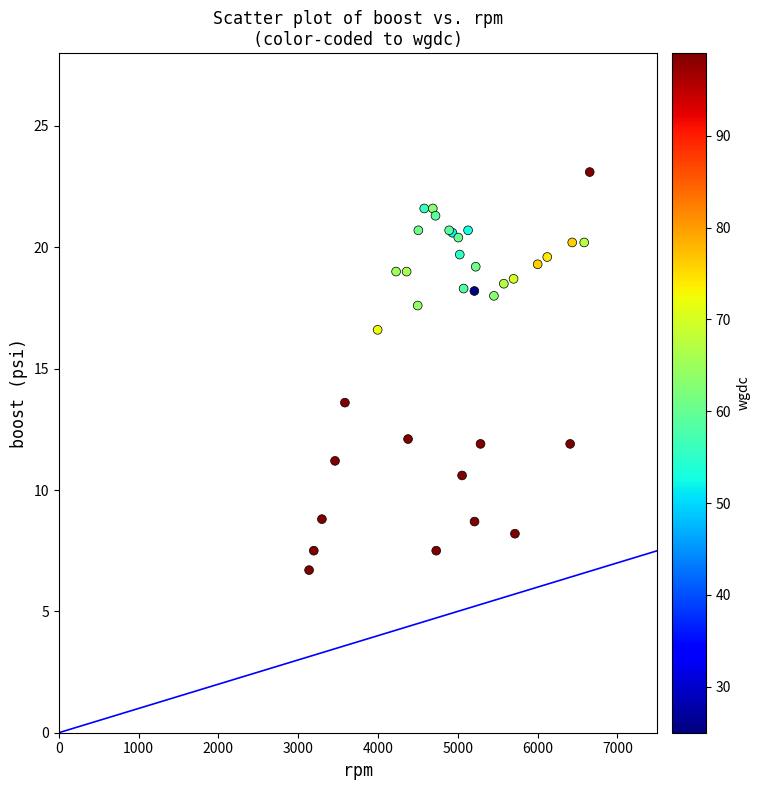

What Y value in the scatter plot is closest to 14?

13.6